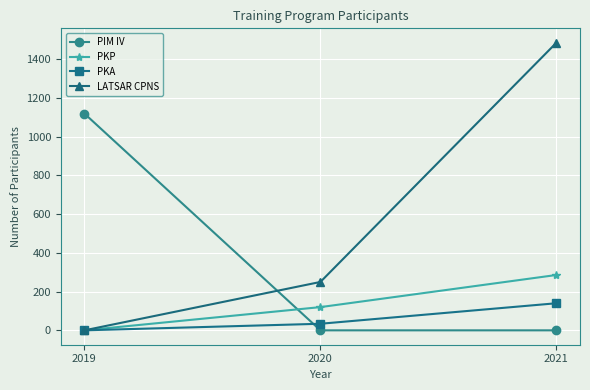

What is the sum of all PKP values?

406